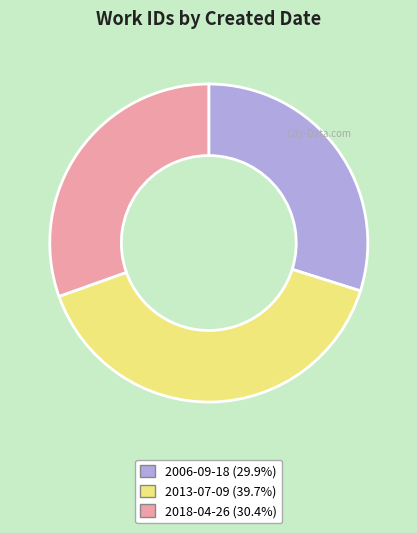

Rank the categories by value from highest to lowest.

2013-07-09, 2018-04-26, 2006-09-18